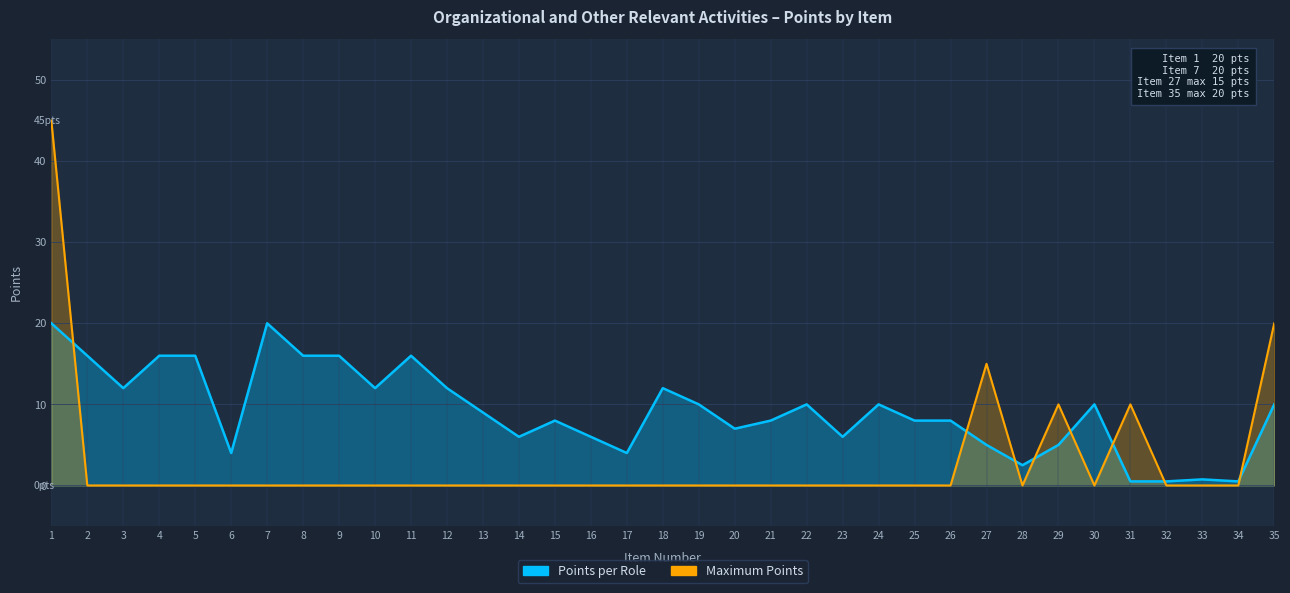

In Maximum Points, how many points are lower than both neighbors (excluding endpoints)?

2